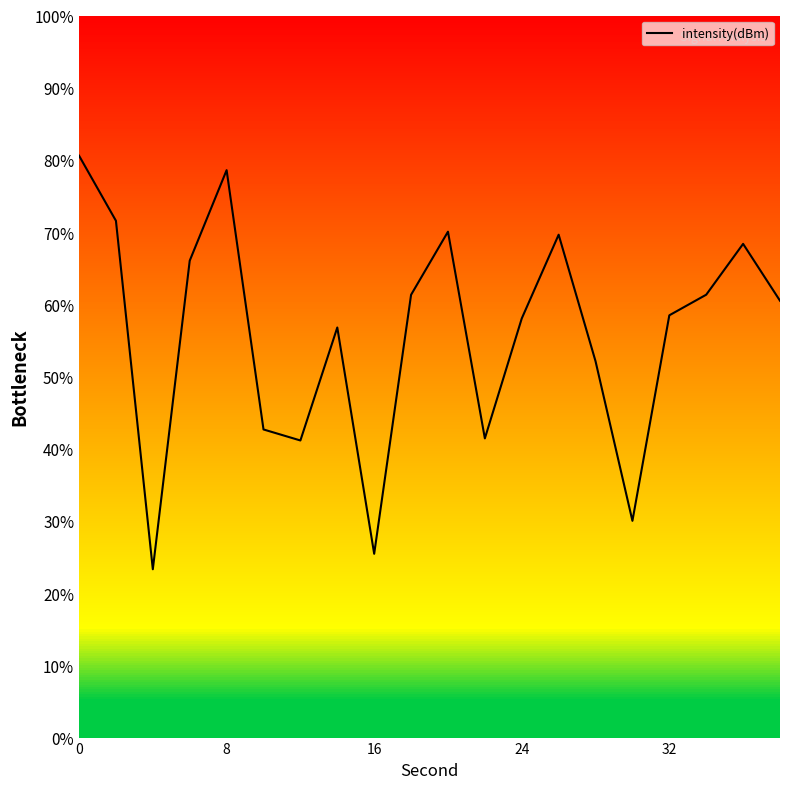

Is this an area chart (filled region under the line)?

No